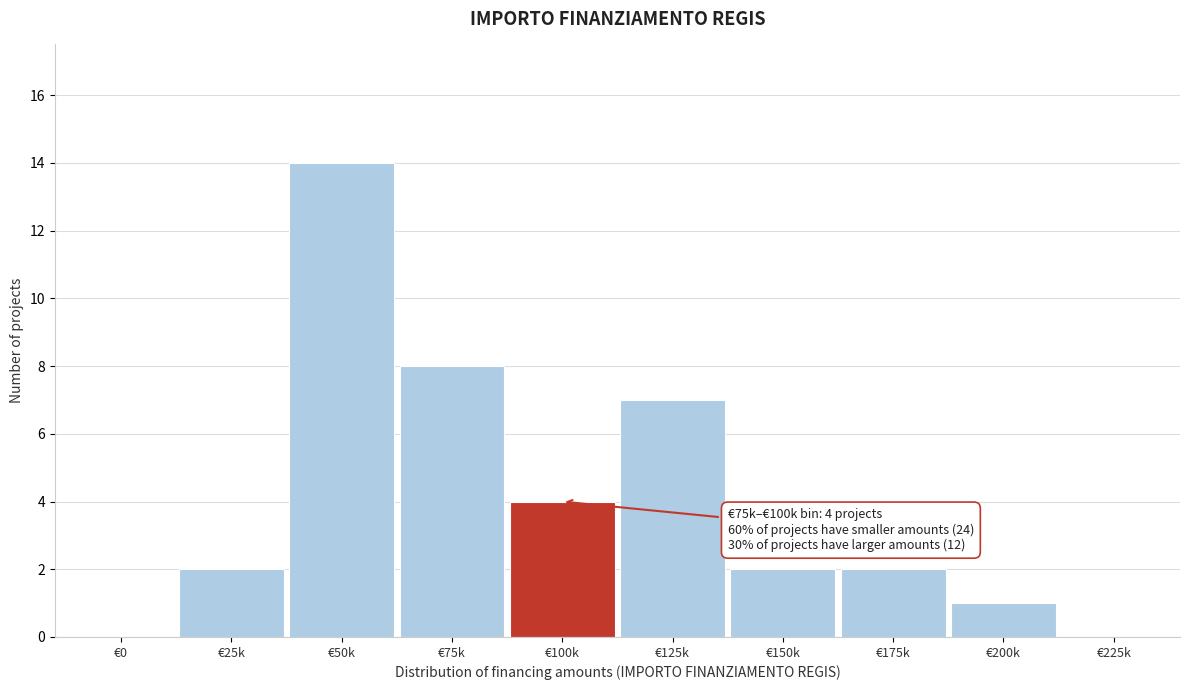

Reading right to left, list all the values displayed in this chart.

€225k=0	€200k=1	€175k=2	€150k=2	€125k=7	€100k=4	€75k=8	€50k=14	€25k=2	€0=0